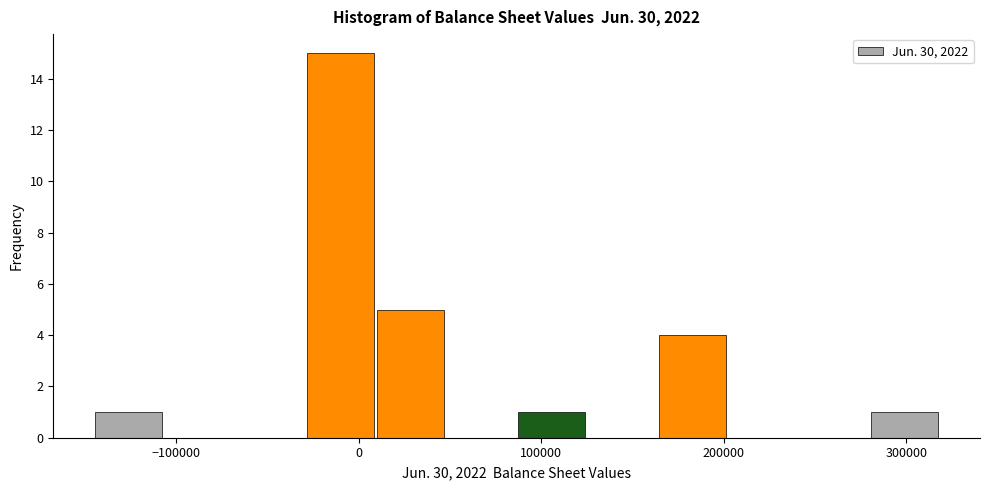

Read against the x-axis, roughly where is the centre of the tallest bar?

-10000